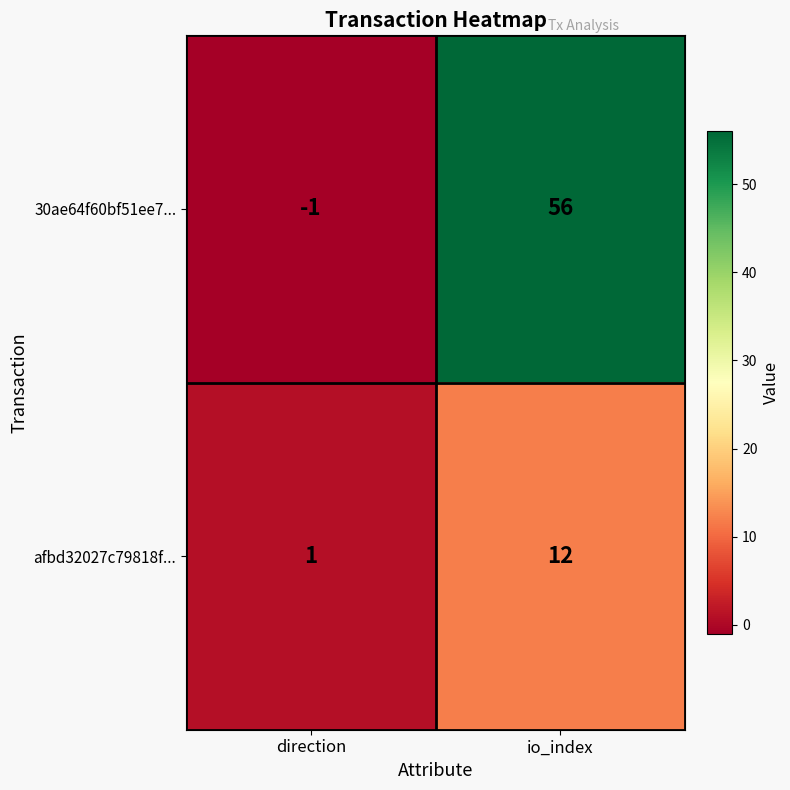

Where is afbd32027c79818f... nearest to the value 6?

direction